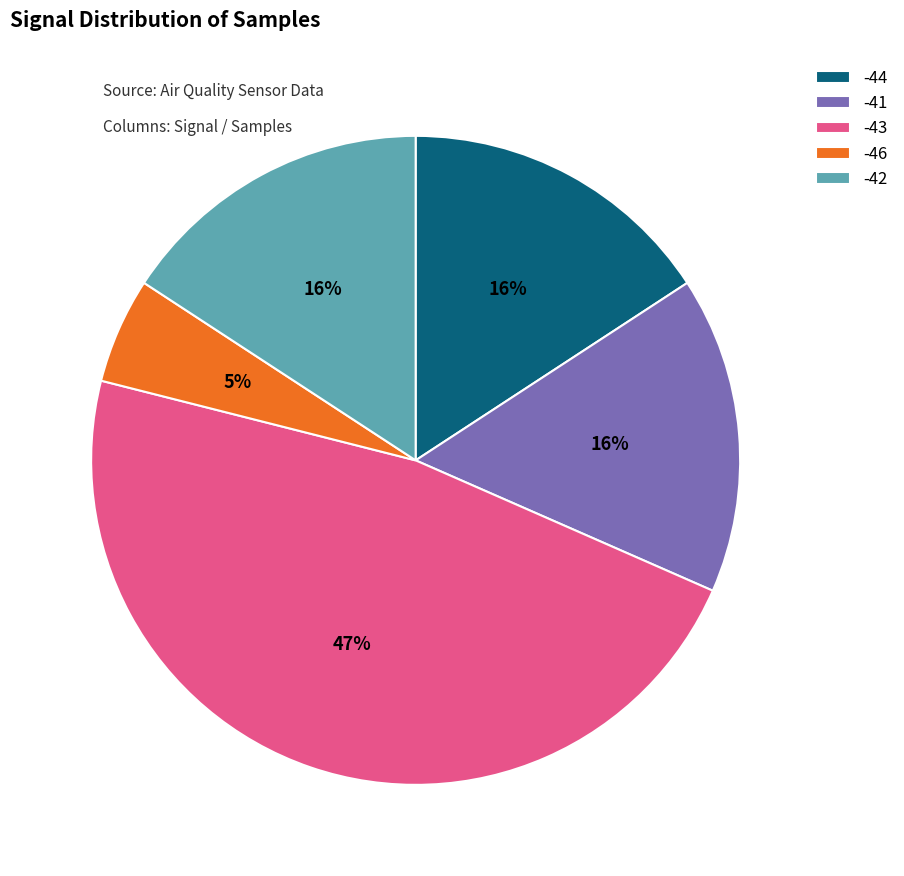

What is the ratio of the value at -42 to the value at -43?

0.3